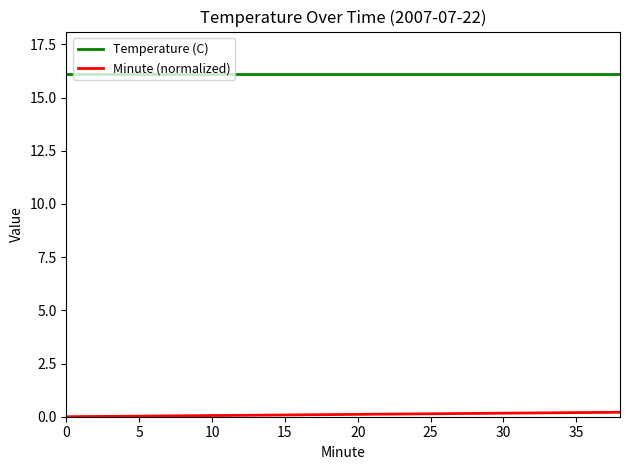

Which series has the largest total across all categories?

Temperature (C)